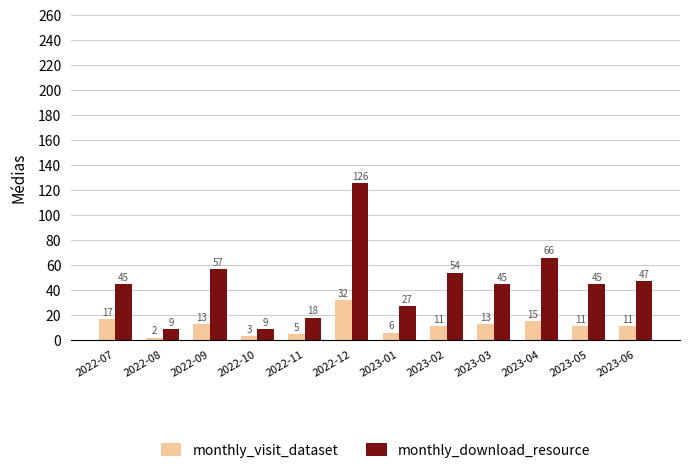

The monthly_visit_dataset series shows 32 at 2022-12. True or false?

True